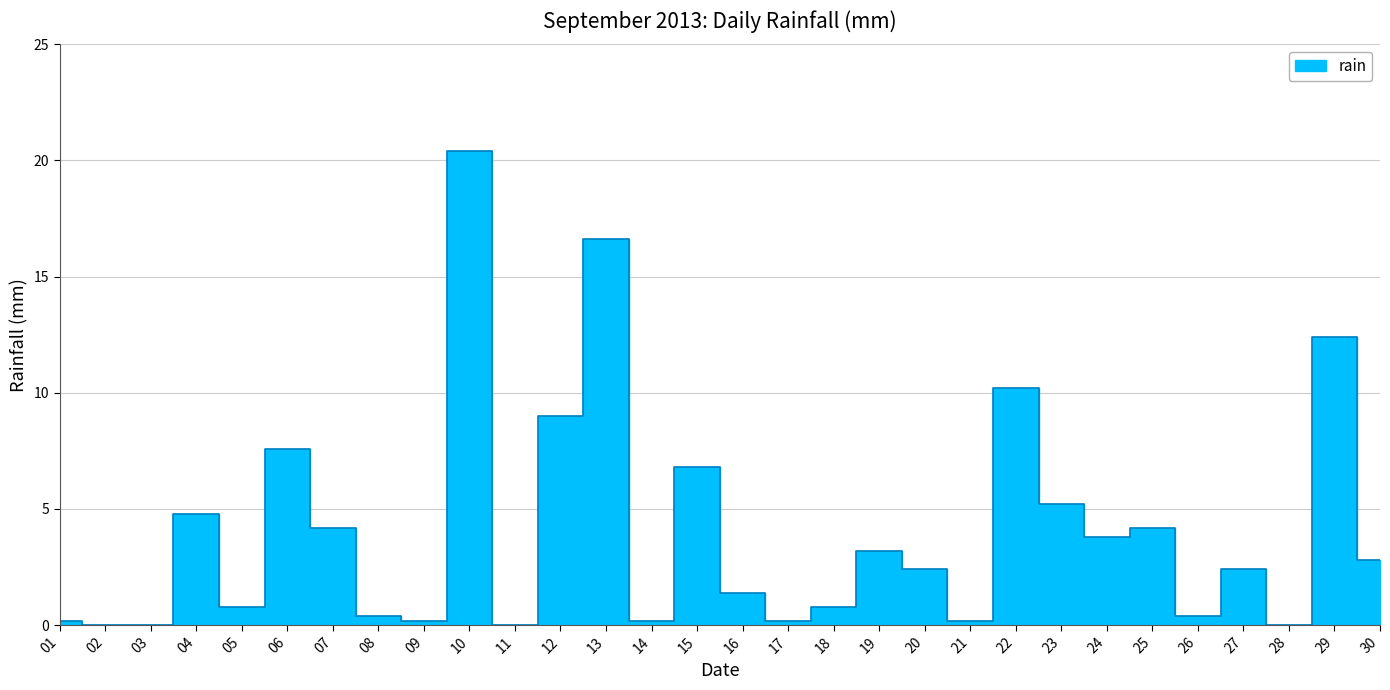

Is this an area chart (filled region under the line)?

No